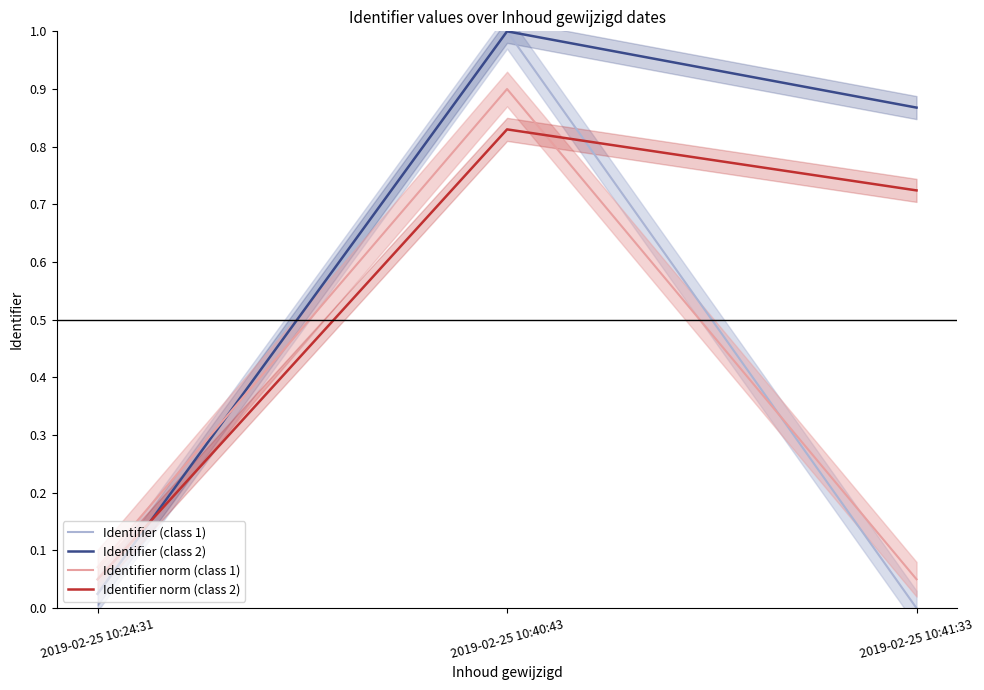

What position from the left is 2019-02-25 10:41:33?

3